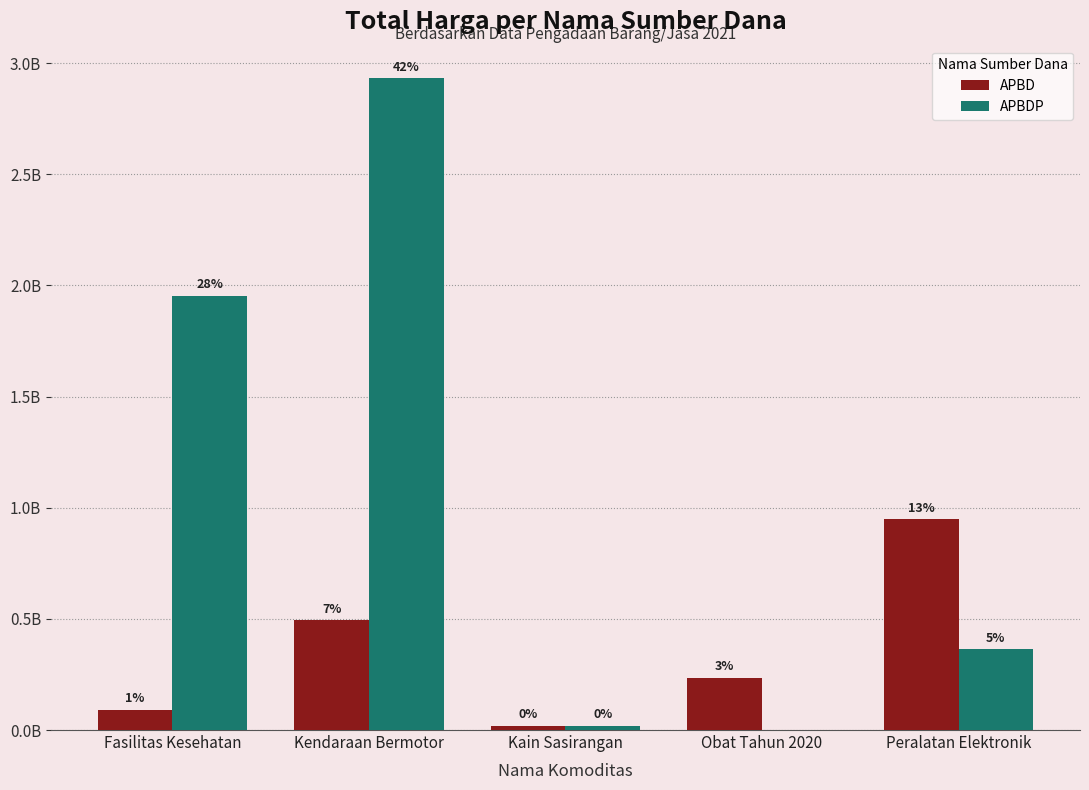

Is it true that APBD equals 493000000 at Kendaraan Bermotor?

True